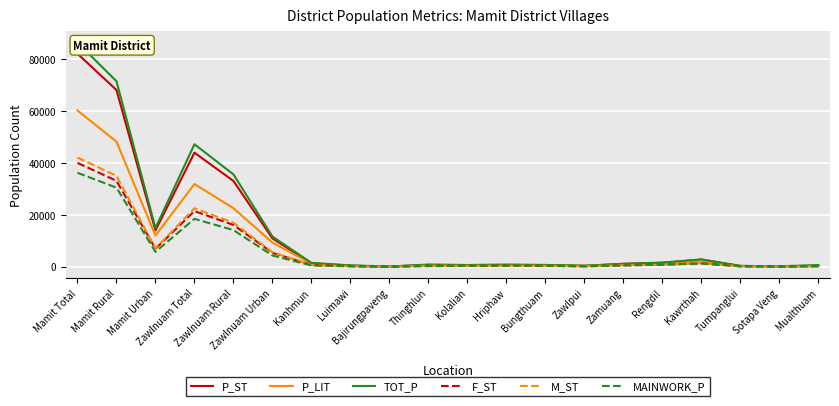

What position from the left is Bajirungpaveng?

9